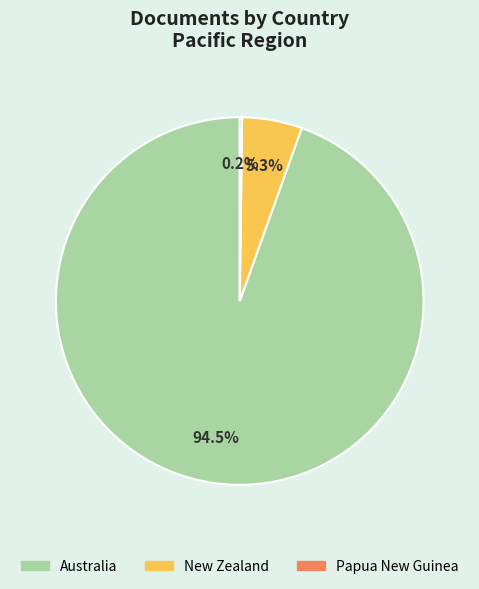

Is there any slice that represents more than half of the pie?

Yes